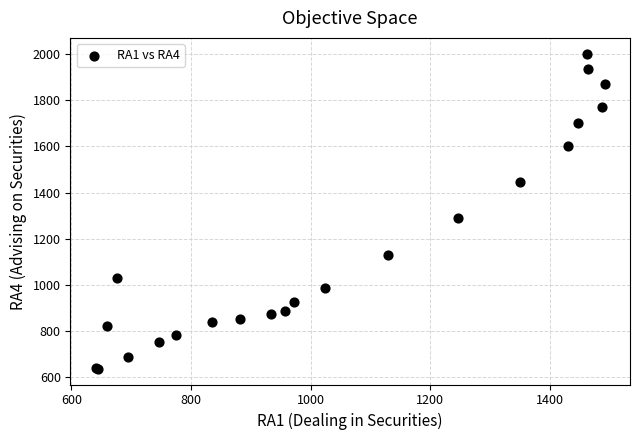

What Y value in the scatter plot is closest to 1319?

1291